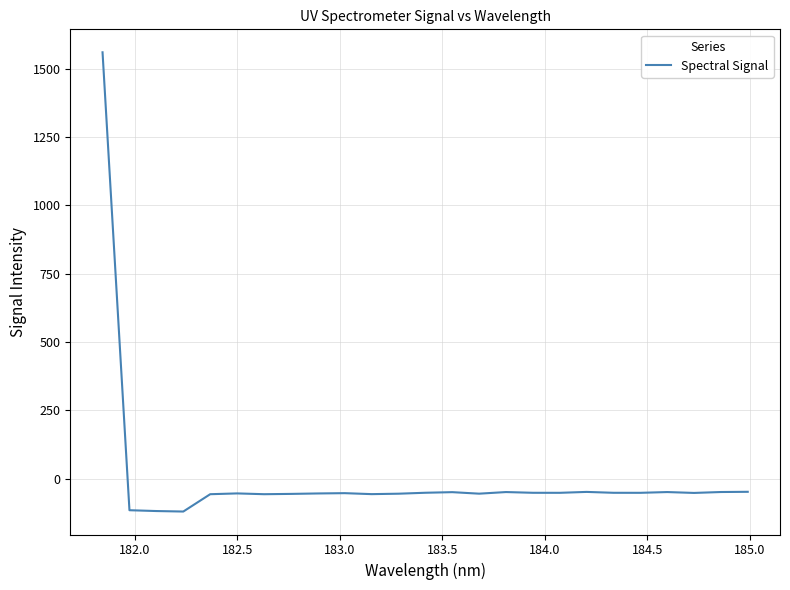

How many categories are shown in the chart?

25